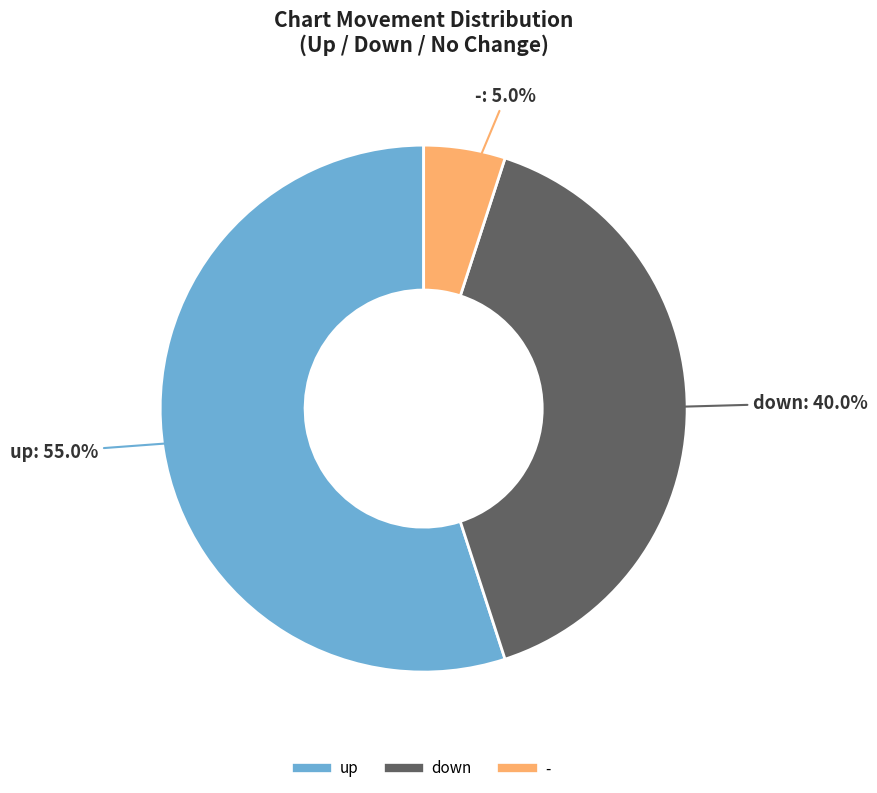

What is the ratio of the value at - to the value at down?

0.1